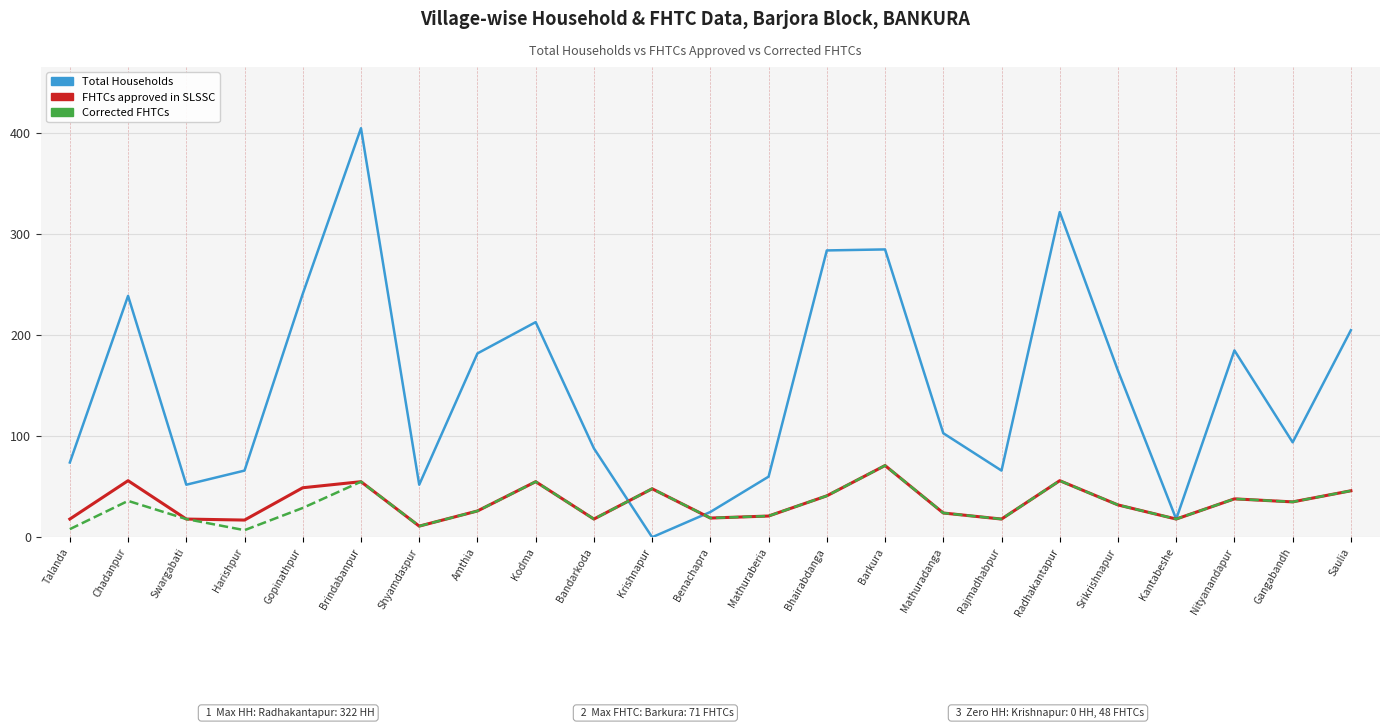

Which series has the widest spread of values?

Total Households